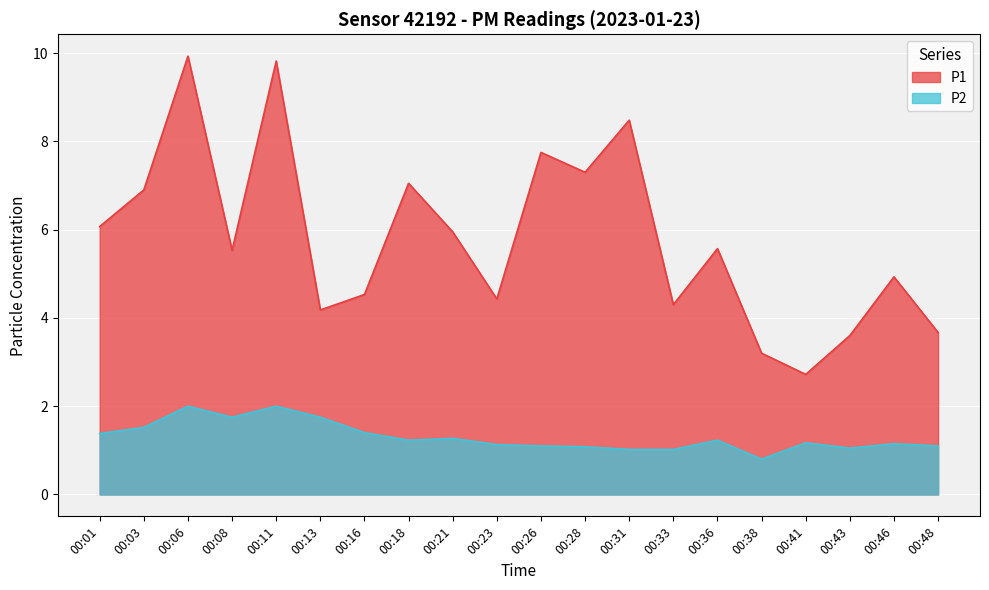

What is the minimum value for P2?

0.8